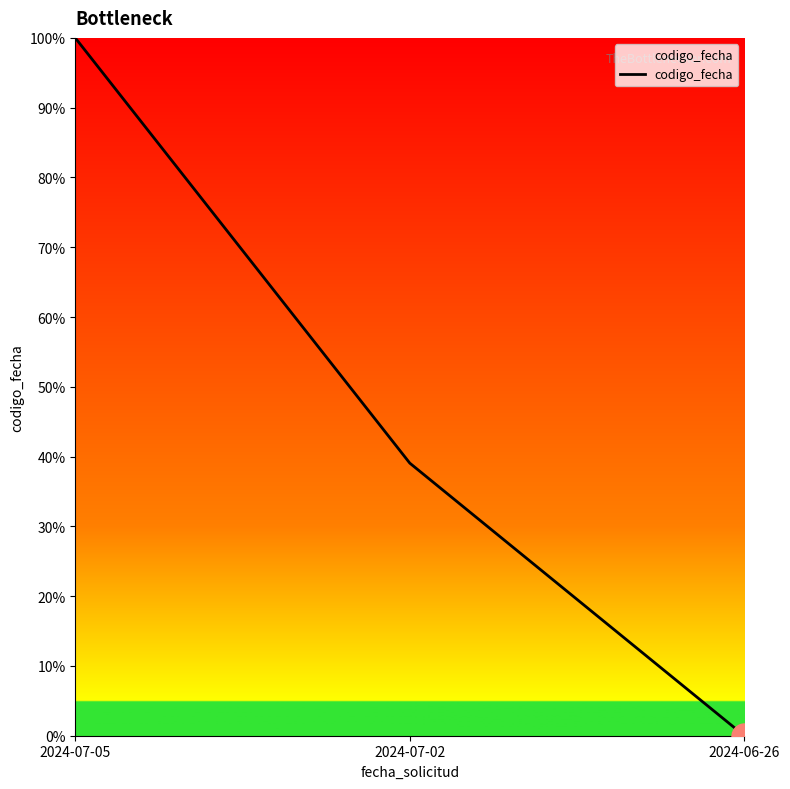

Reading right to left, list all the values displayed in this chart.

0.0	0.4	1.0